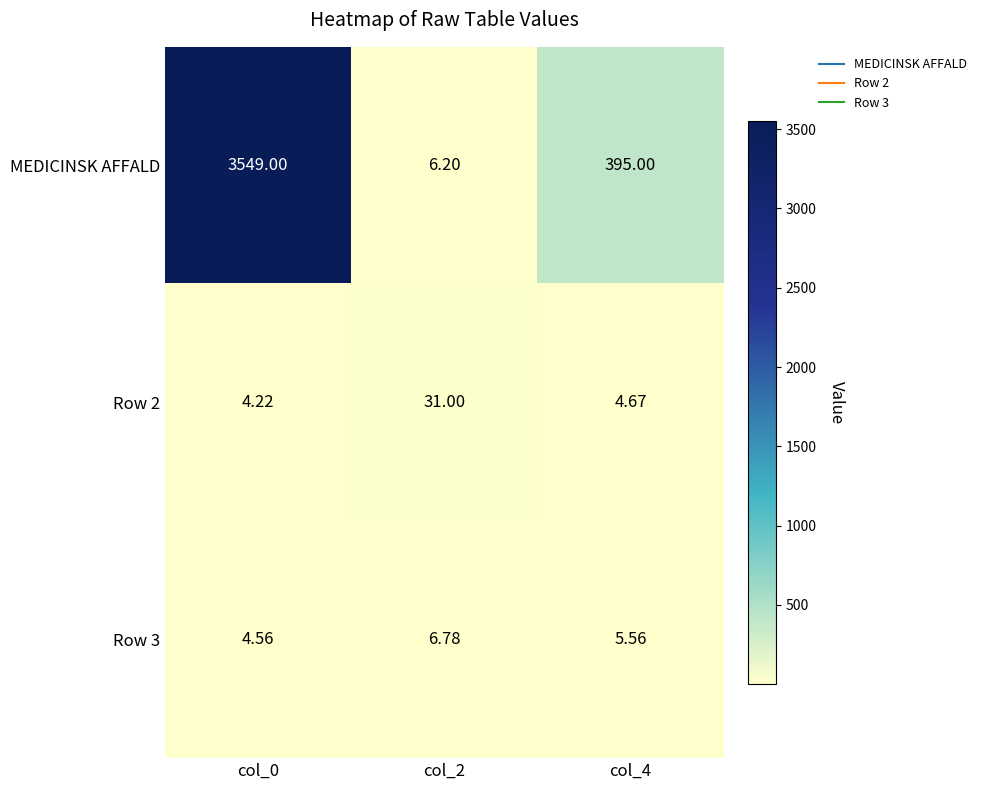

Is the value of Row 2 at col_0 greater than the value of MEDICINSK AFFALD at col_2?

No